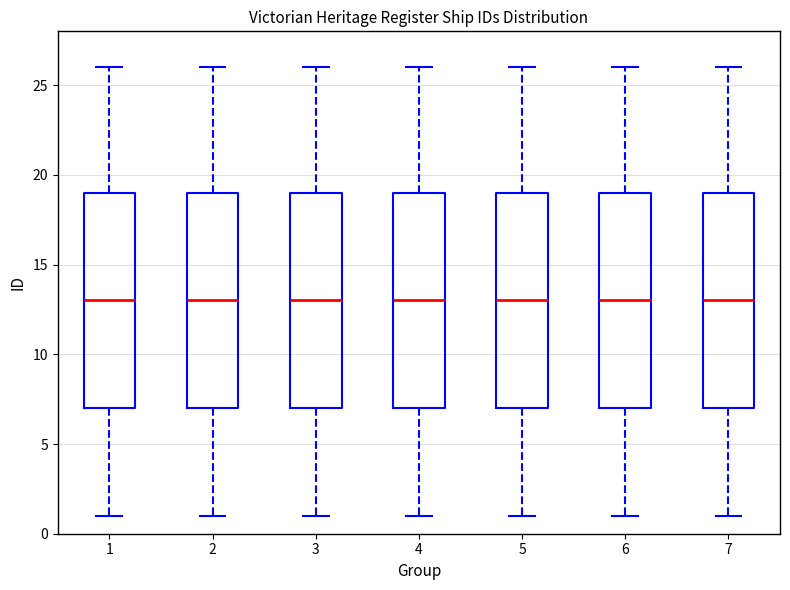

Reading left to right, transcribe this box plot: for each box, give where its median line is, the range the box spans, and where its two whiskers end, as read against the y-axis. The values are not printed on the chart, so give them approximately, as read against the axis.

1: median 13, box 7 to 19, whiskers 1 to 26
2: median 13, box 7 to 19, whiskers 1 to 26
3: median 13, box 7 to 19, whiskers 1 to 26
4: median 13, box 7 to 19, whiskers 1 to 26
5: median 13, box 7 to 19, whiskers 1 to 26
6: median 13, box 7 to 19, whiskers 1 to 26
7: median 13, box 7 to 19, whiskers 1 to 26